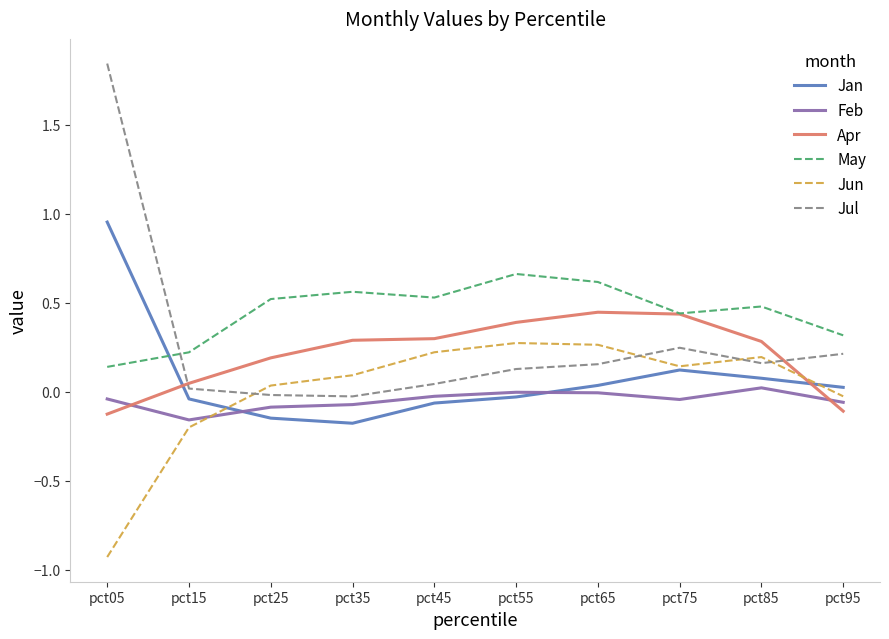

At which label does May reach its minimum?

pct05